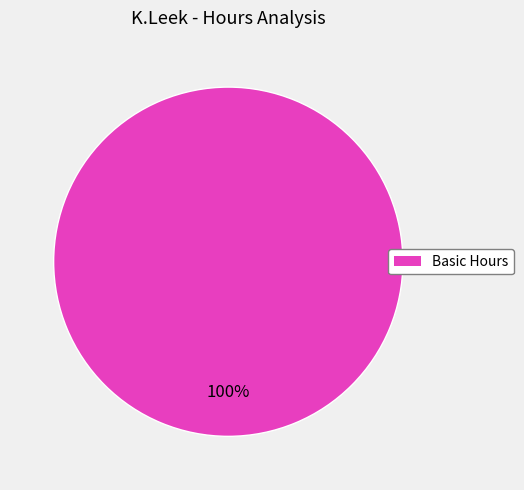

Is there any slice that represents more than half of the pie?

Yes